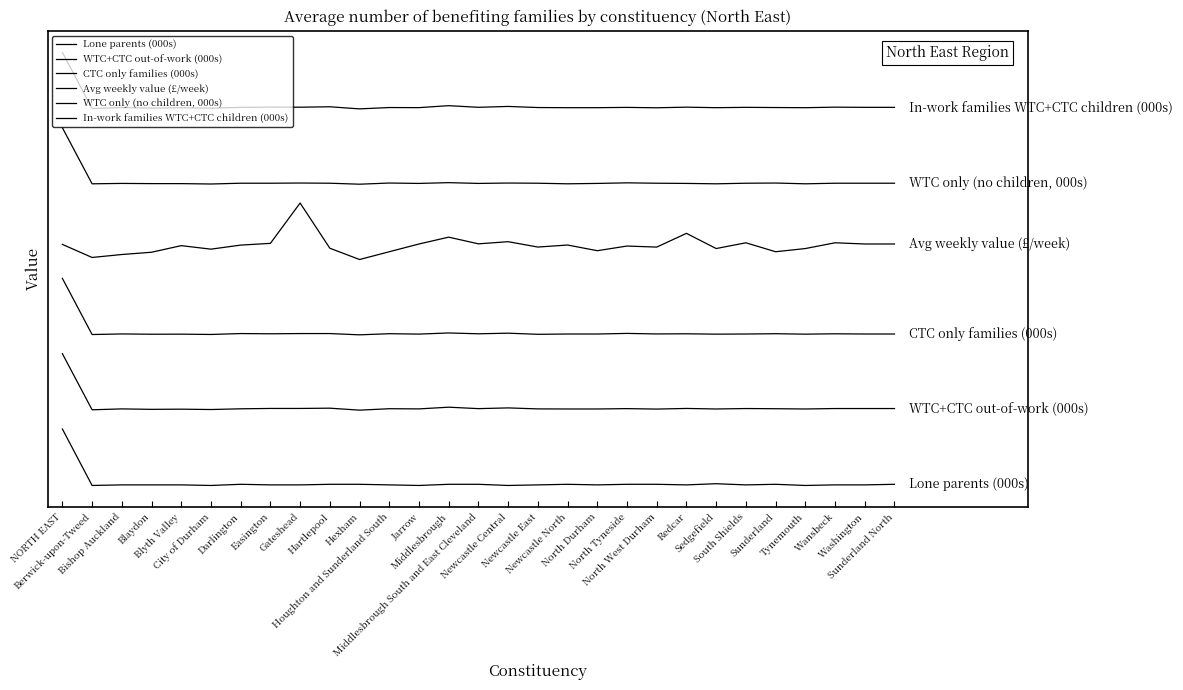

What is the sum of all Avg weekly value (£/week) values?

1849.7